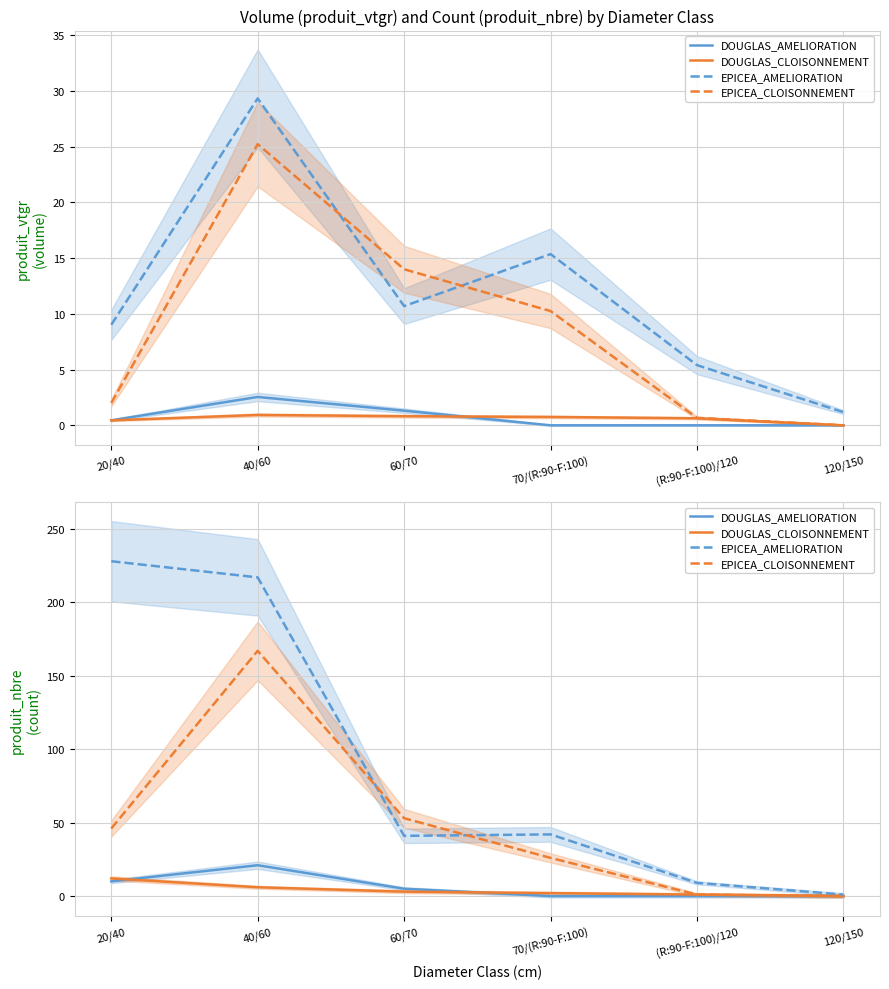

Which series has the largest total across all categories?

EPICEA_AMELIORATION